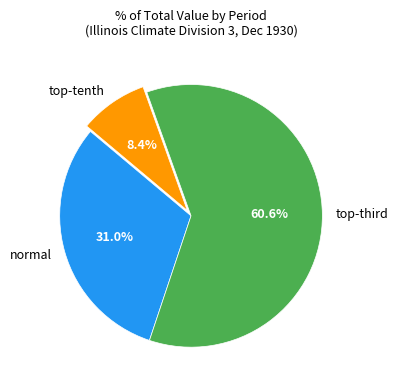

Which slice is the smallest?

top-tenth